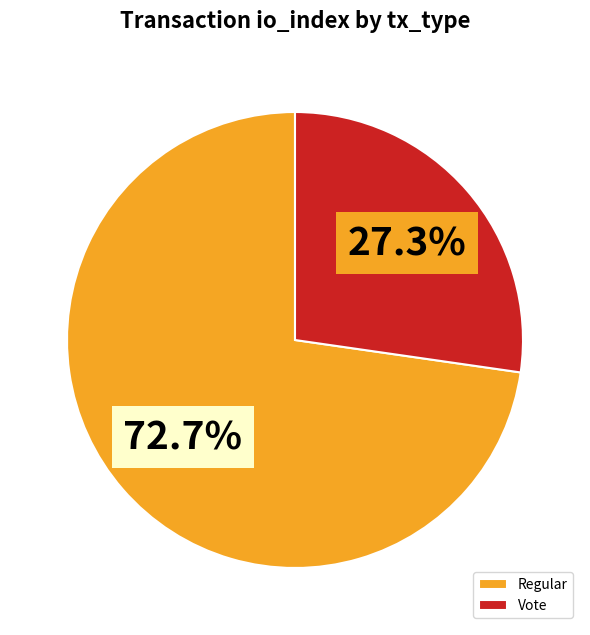

To the nearest percent, what portion does Vote represent?

27%